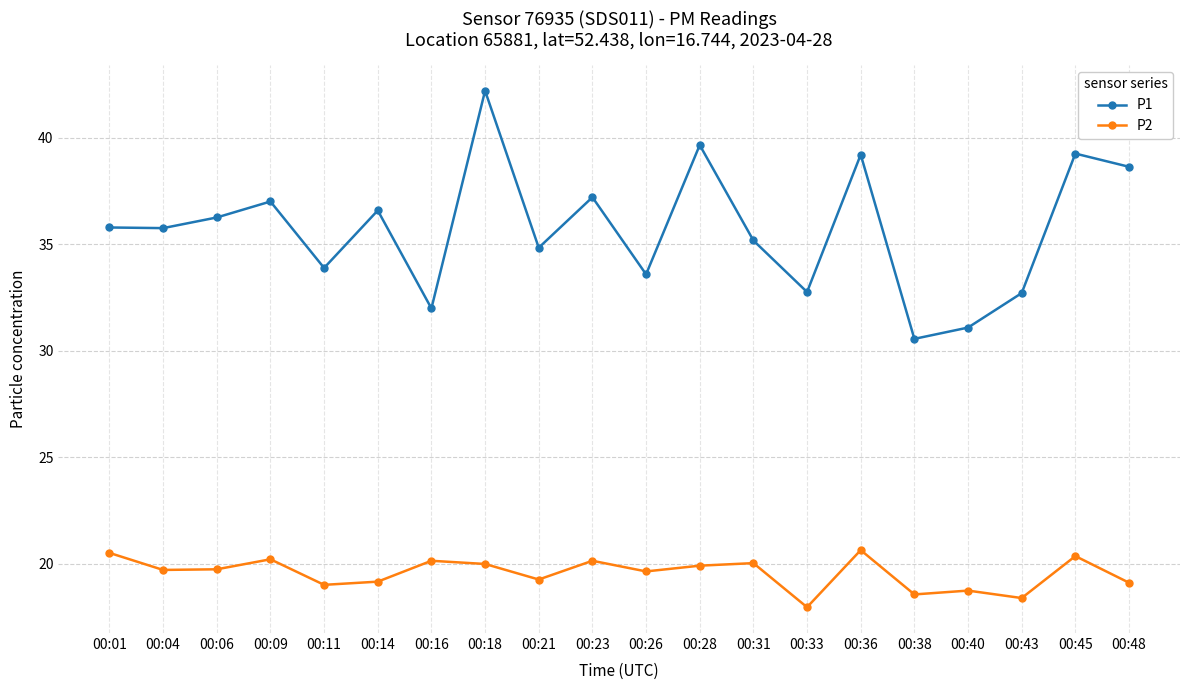

True or false: P2 and P1 cross at least once.

False